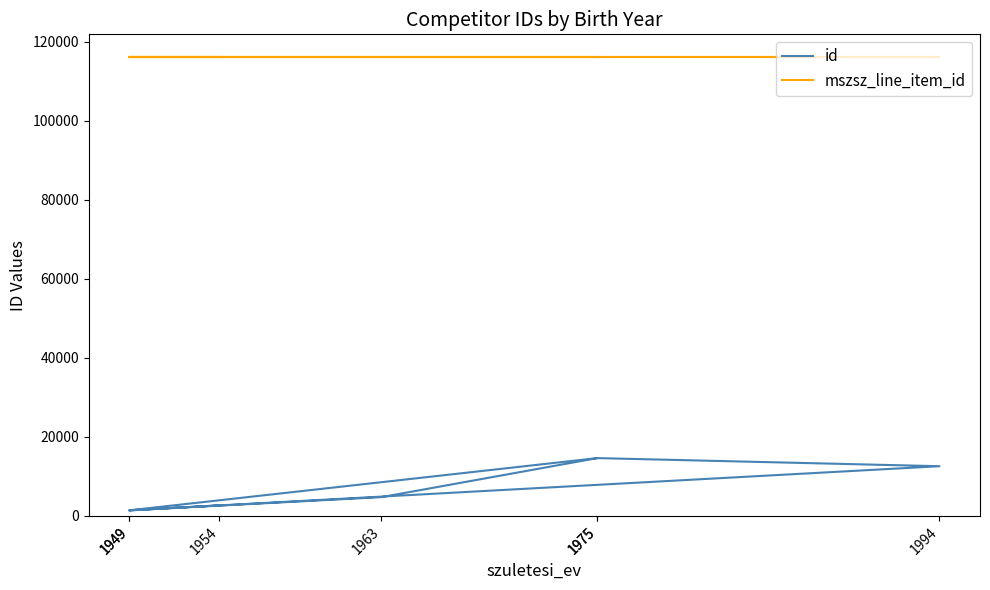

What is the highest value of the id series?

14641